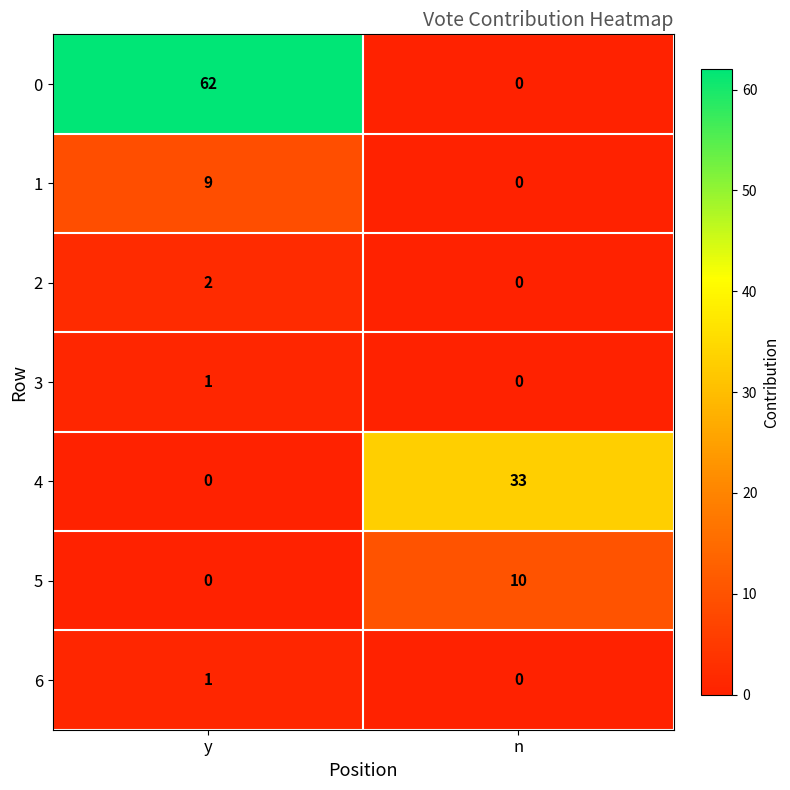

What is the difference between the highest and lowest values at n?

33